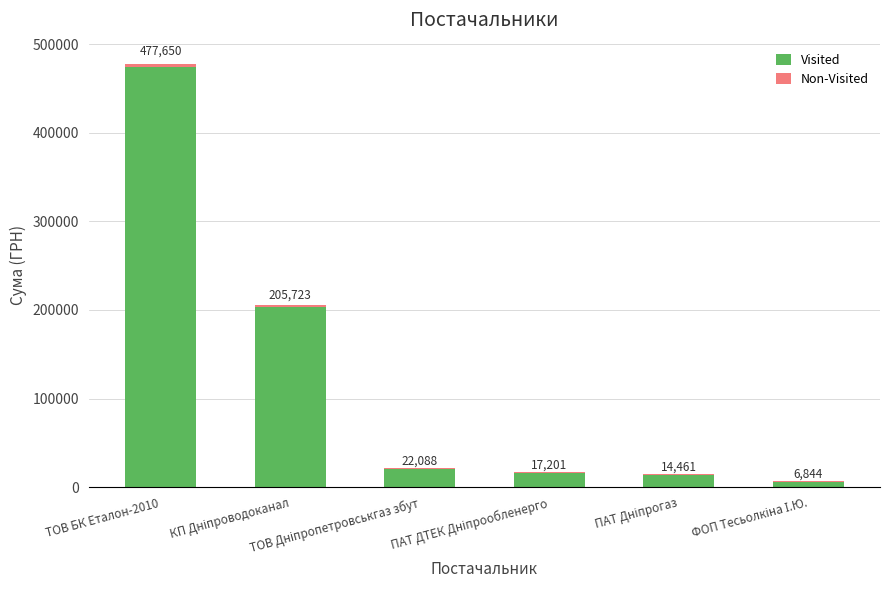

Read the Visited value at ТОВ Дніпропетровськгаз збут.

20830.4